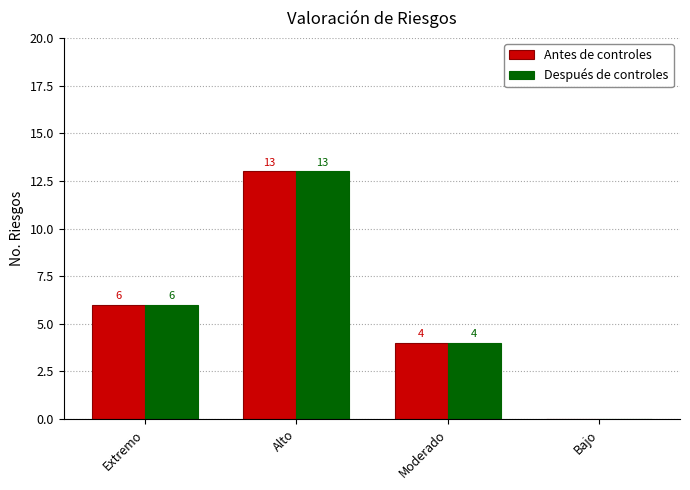

What value does the Antes de controles series have at Extremo?

6